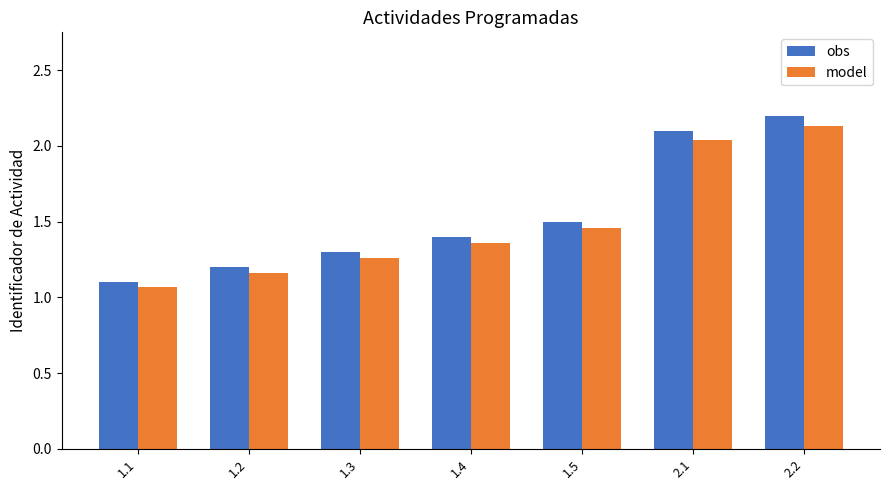

What is the total value across all series at 2.2?

4.3